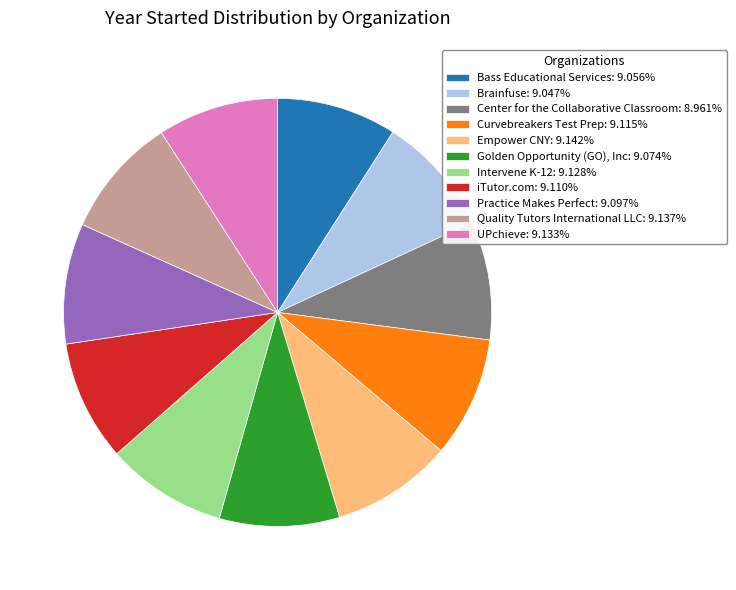

Is there any slice that represents more than half of the pie?

No